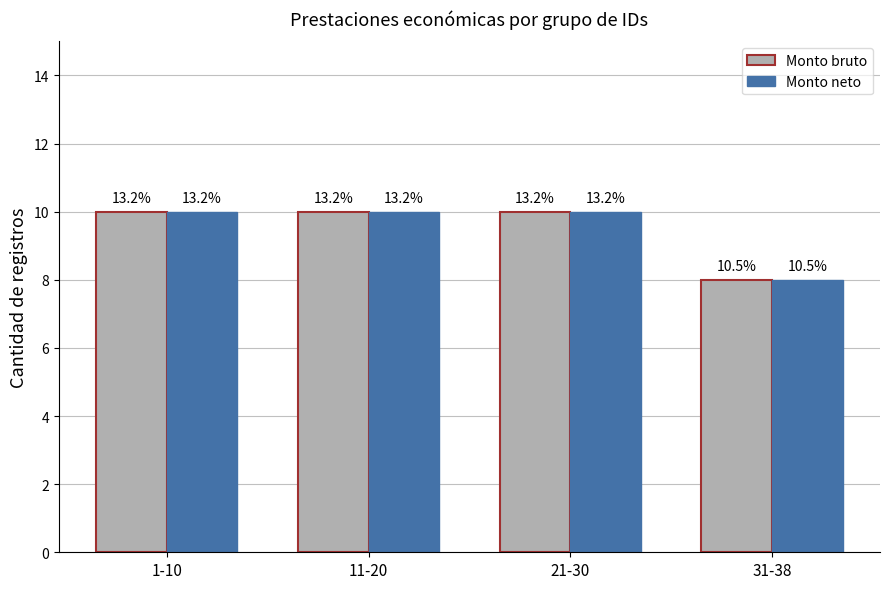

The Monto bruto series shows 14 at 21-30. True or false?

False